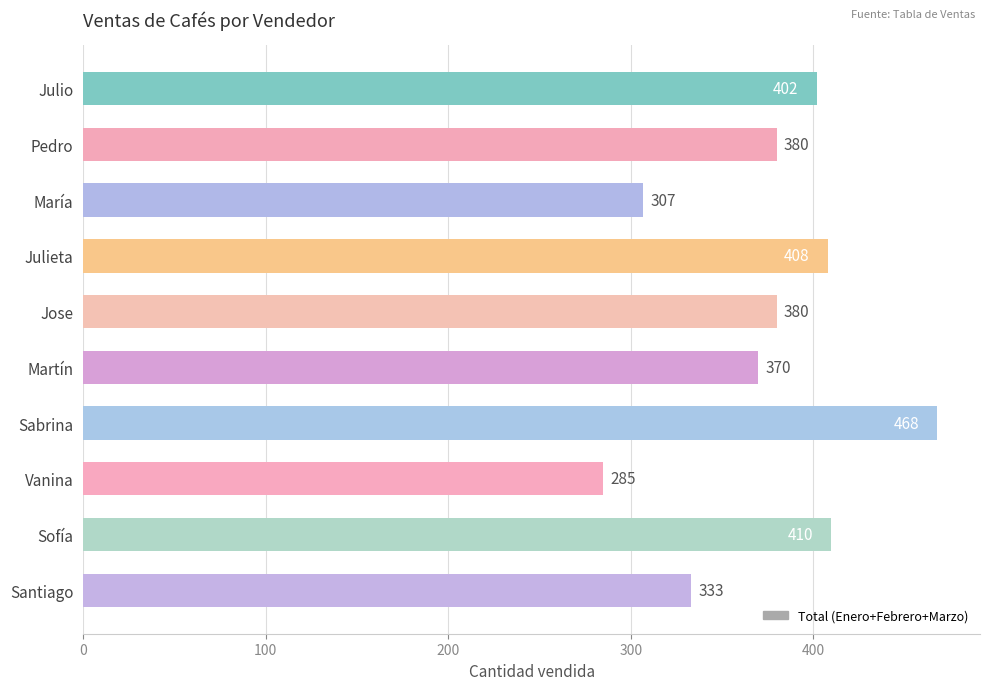

What is the difference between the maximum and minimum values?

183